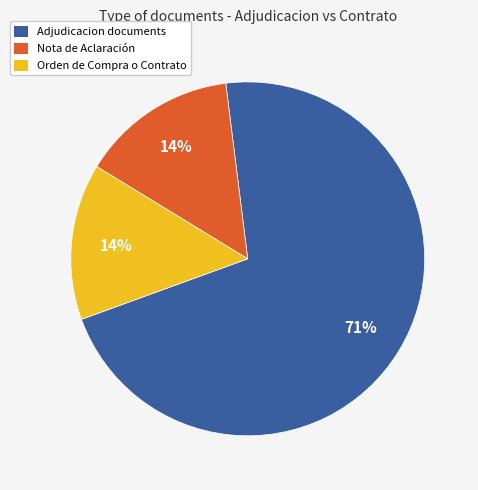

The Nota de Aclaración slice represents 21% of the pie. True or false?

False